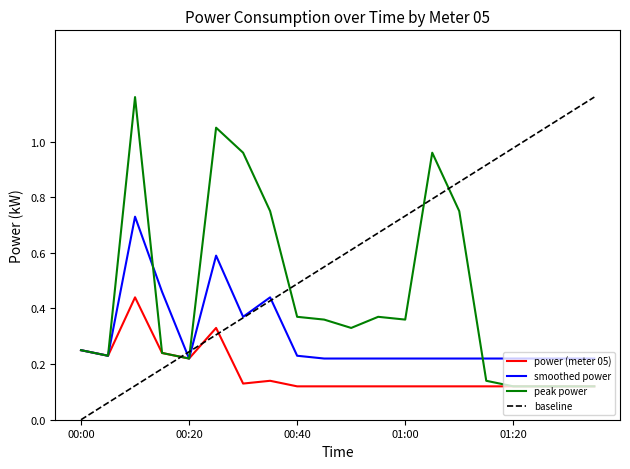

Which series has the largest total across all categories?

baseline